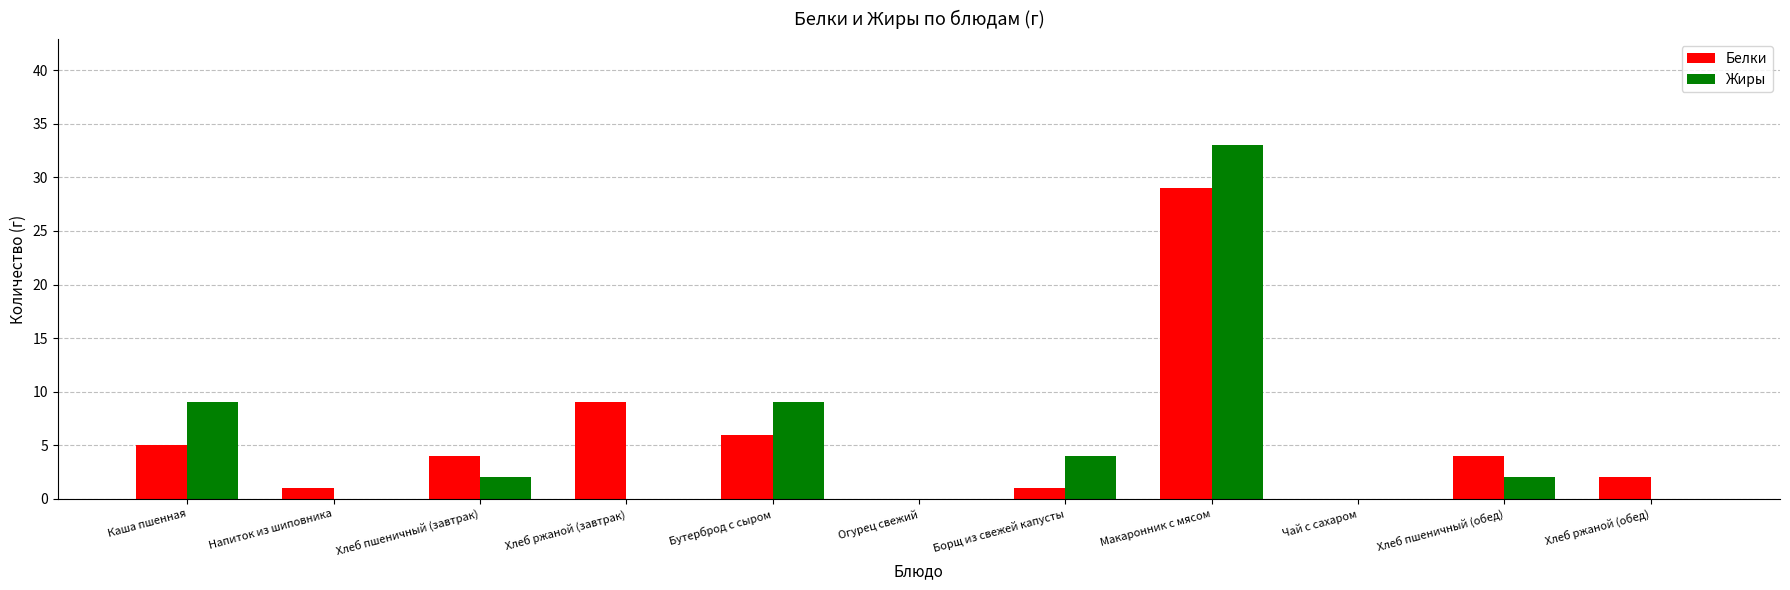

Is the value of Жиры at Бутерброд с сыром greater than the value of Белки at Напиток из шиповника?

Yes